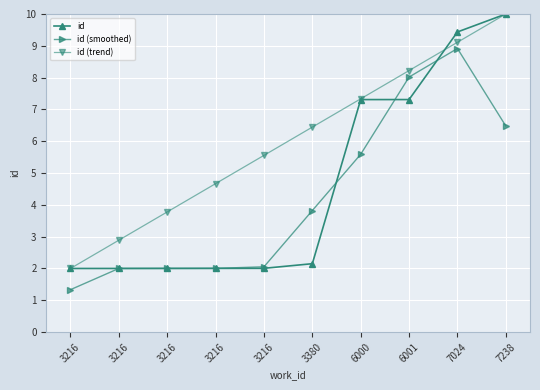

True or false: id (smoothed) and id (trend) intersect in this chart.

False